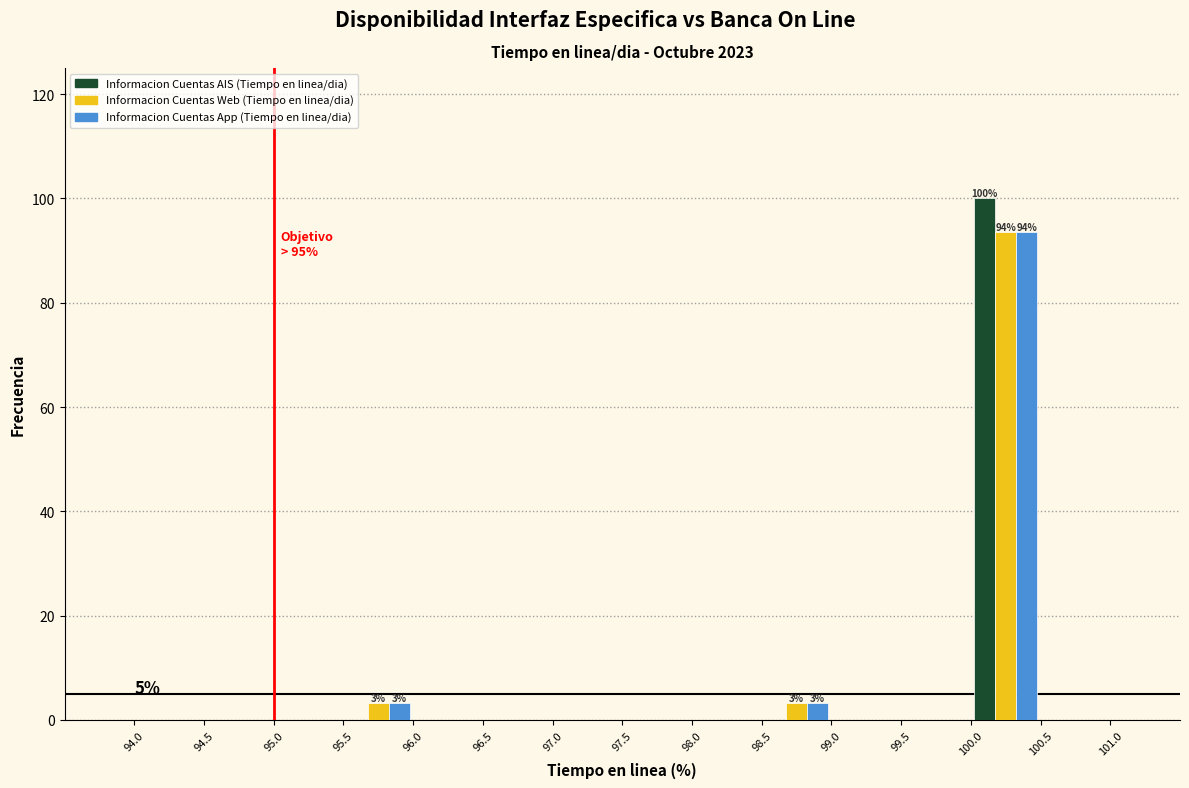

In the Informacion Cuentas Web (Tiempo en linea/dia) series, which range on the x-axis has the tallest bar?

100.0 to 100.5